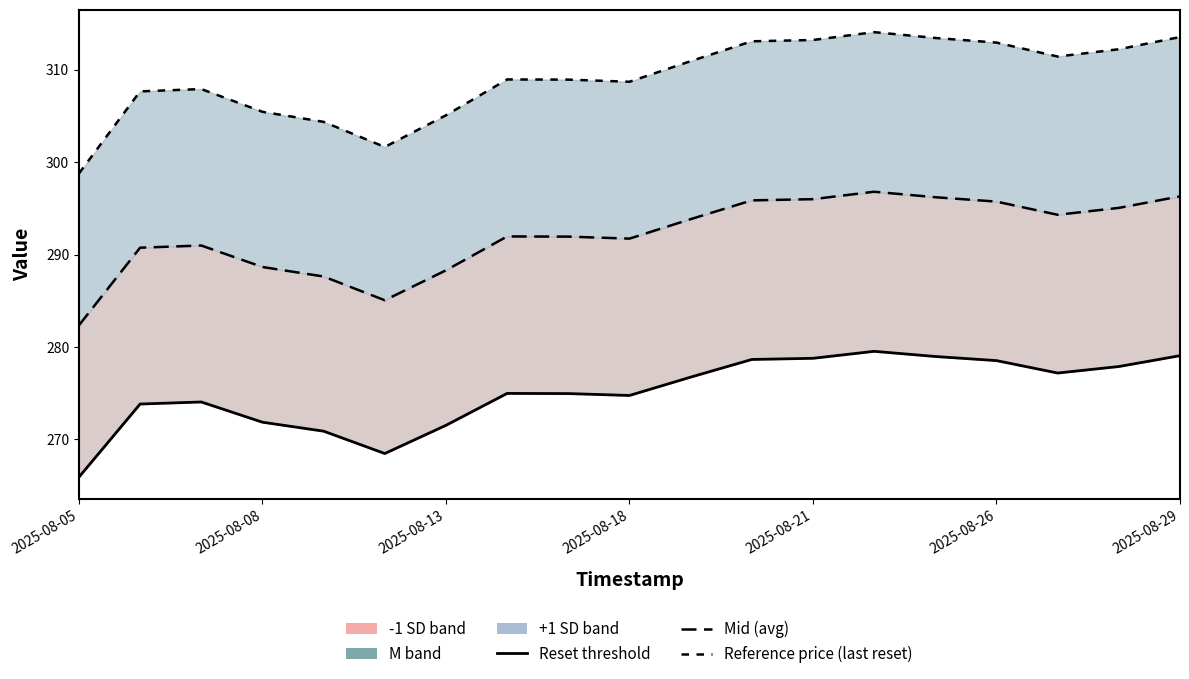

At which category is the sum across all series the highest?

13